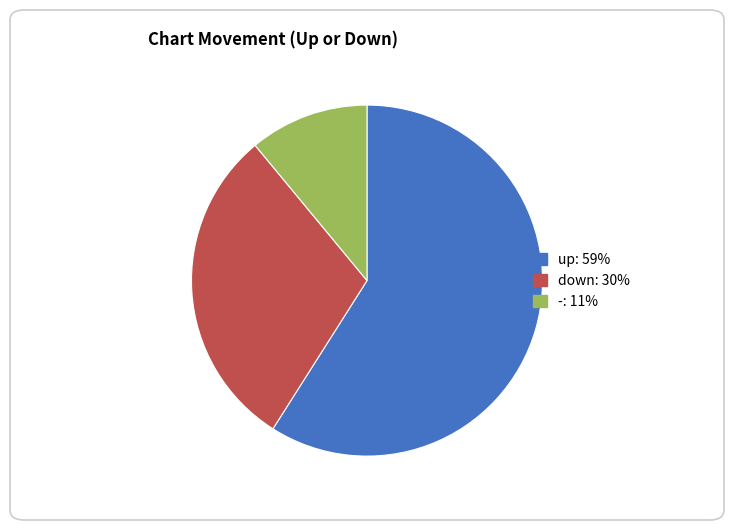

Does down account for over 50% of the chart?

No